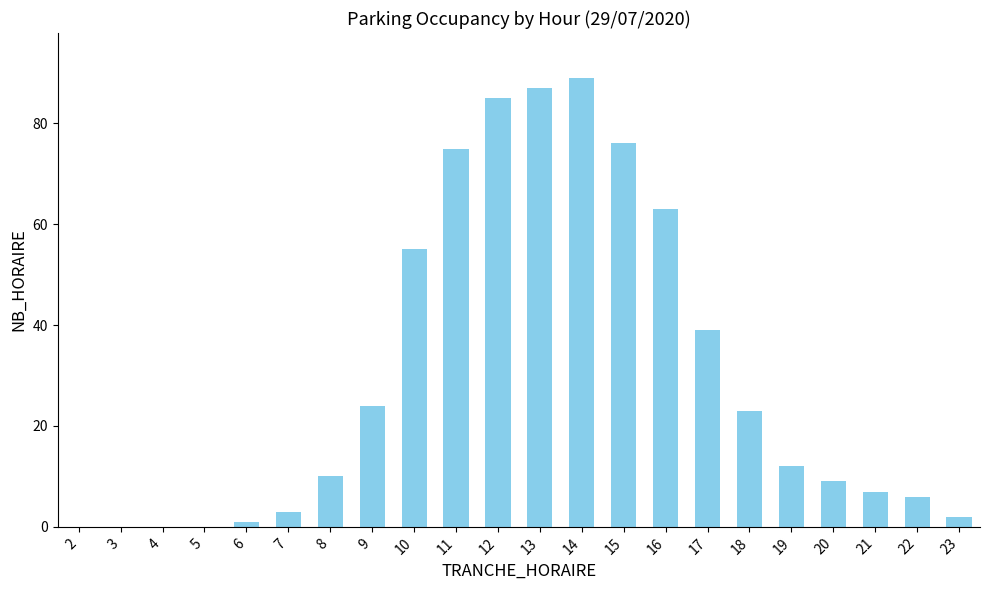

Which category has the highest value across all series?

14